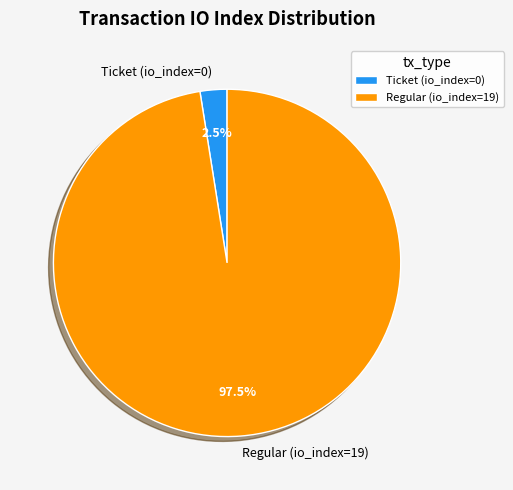

Approximately how many times larger is the value at Regular (io_index=19) compared to Ticket (io_index=0)?

39.0